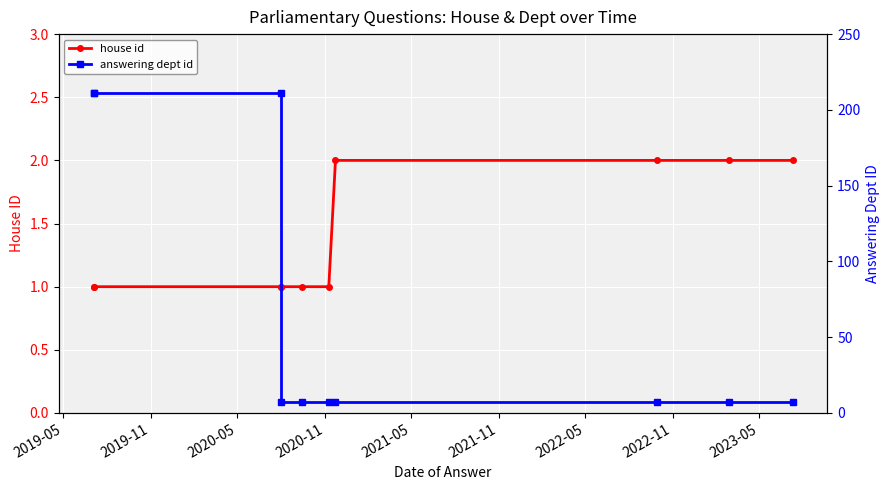

Is it true that answering dept id equals 211 at 2019-05?

True